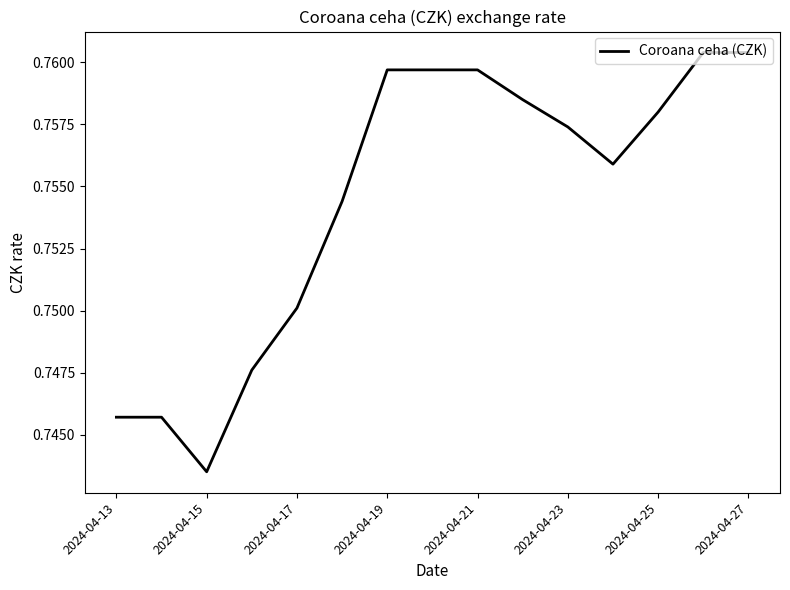

How many lines are shown in the chart?

1